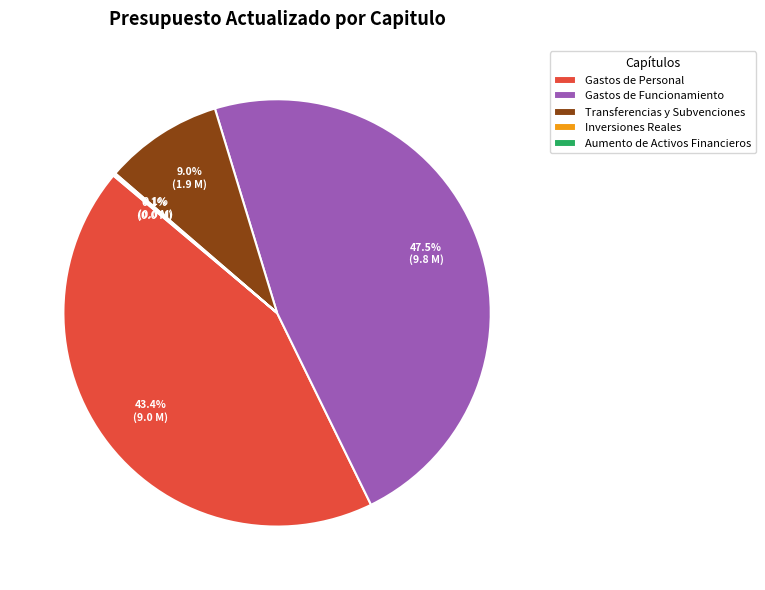

What is the largest slice in the pie chart?

Gastos de Funcionamiento